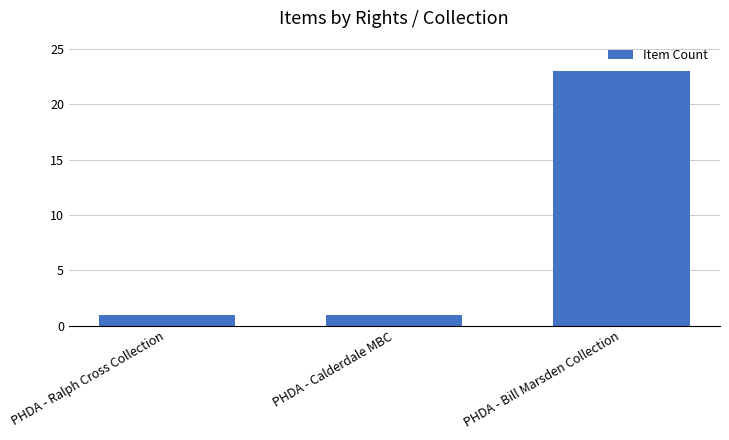

What is the ratio of the value at PHDA - Bill Marsden Collection to the value at PHDA - Ralph Cross Collection?

23.0